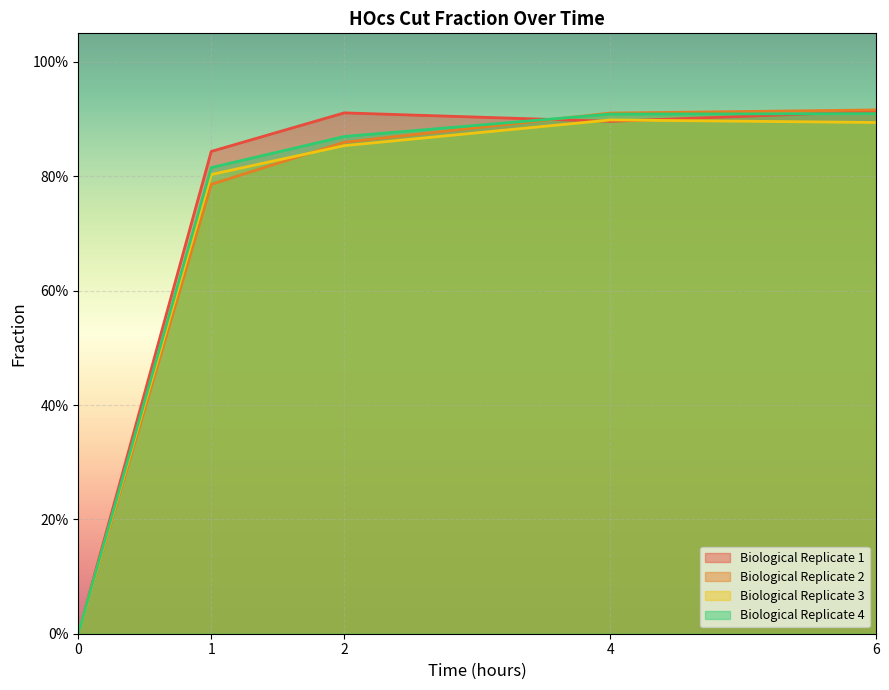

At 1, list the series in order from smallest to largest.

Biological Replicate 2, Biological Replicate 3, Biological Replicate 4, Biological Replicate 1